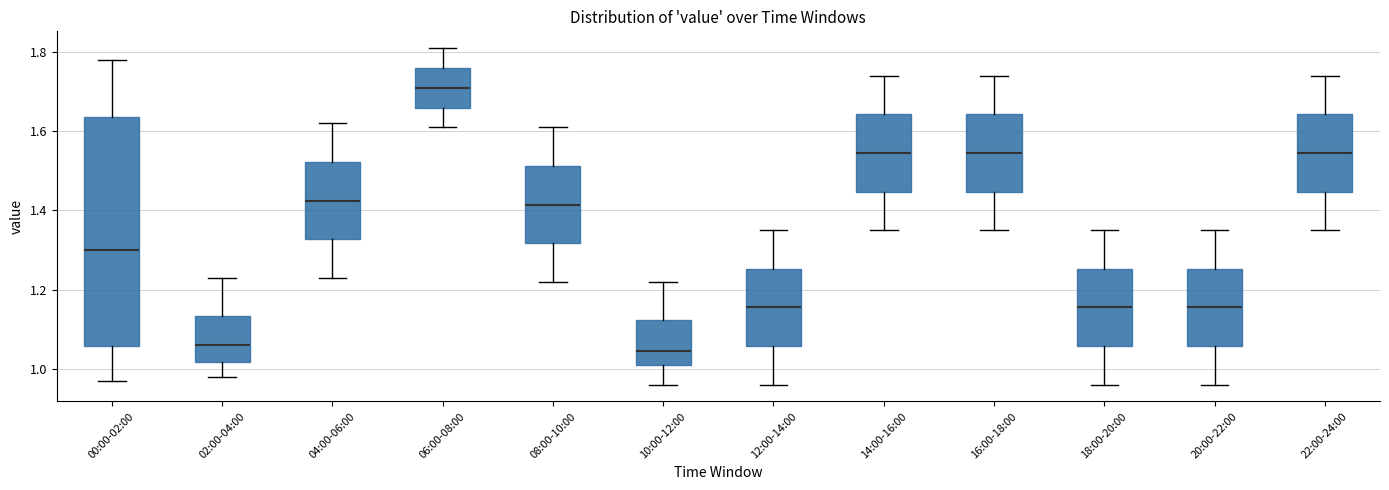

Which box's median line is the highest?

06:00-08:00